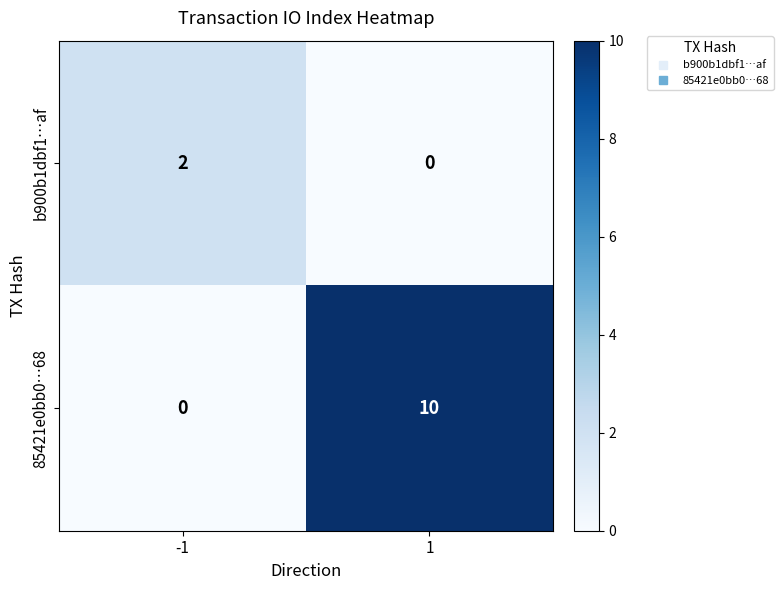

What is the difference between the 85421e0bb0…68 values at 1 and -1?

10